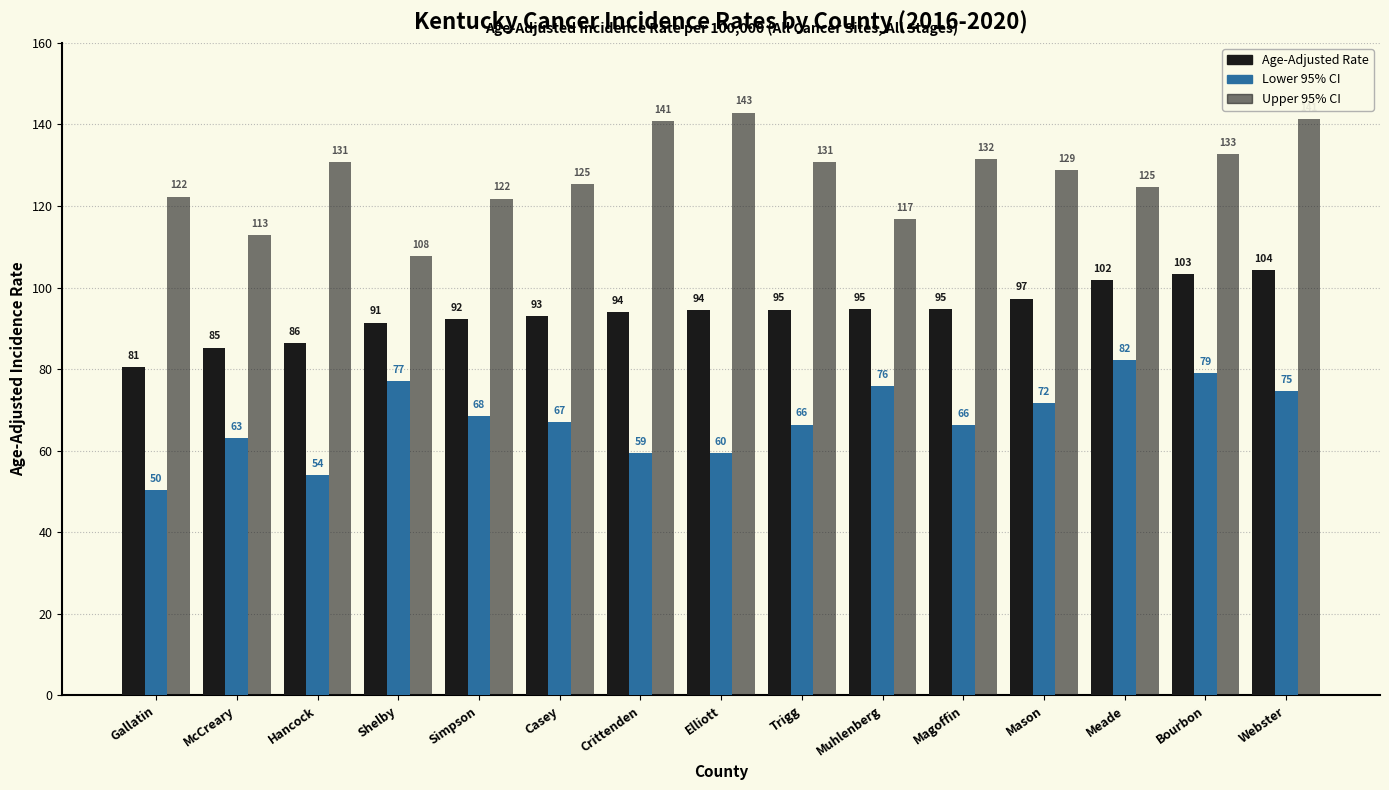

Which has a higher value, Shelby or Muhlenberg?

Muhlenberg